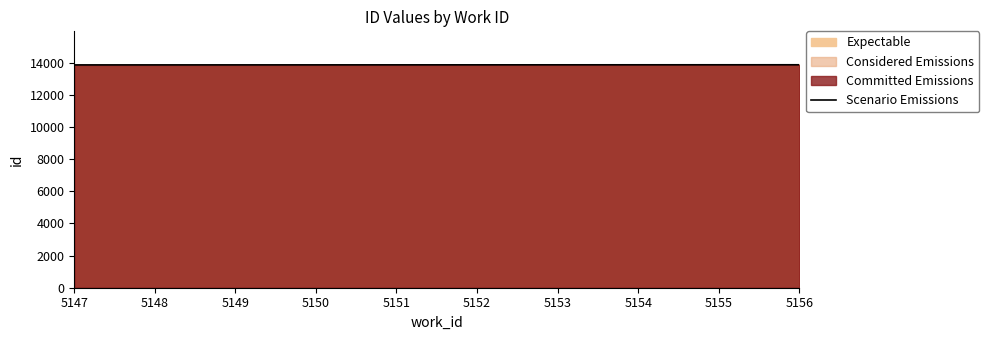

Rank the categories by value from highest to lowest.

5156, 5155, 5154, 5153, 5152, 5151, 5150, 5149, 5148, 5147